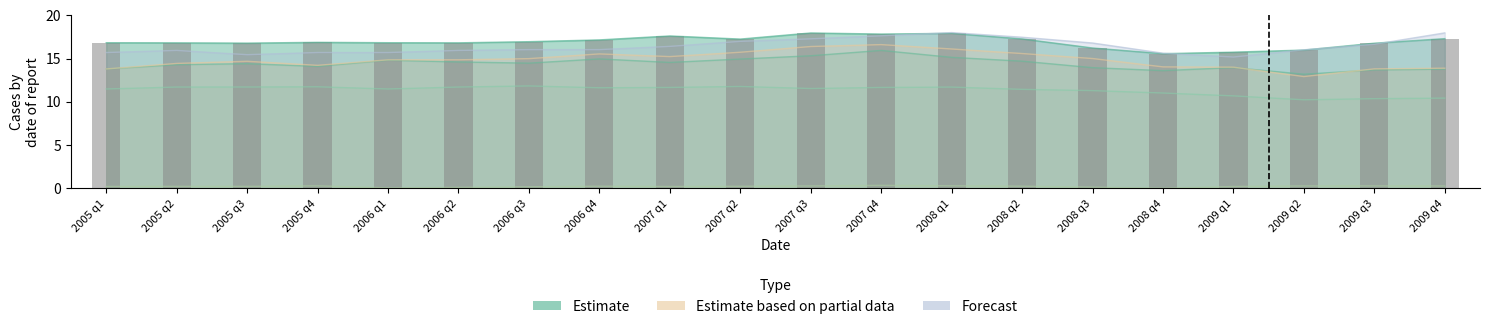

What is the label of the 10th bar from the right?

2007 q3